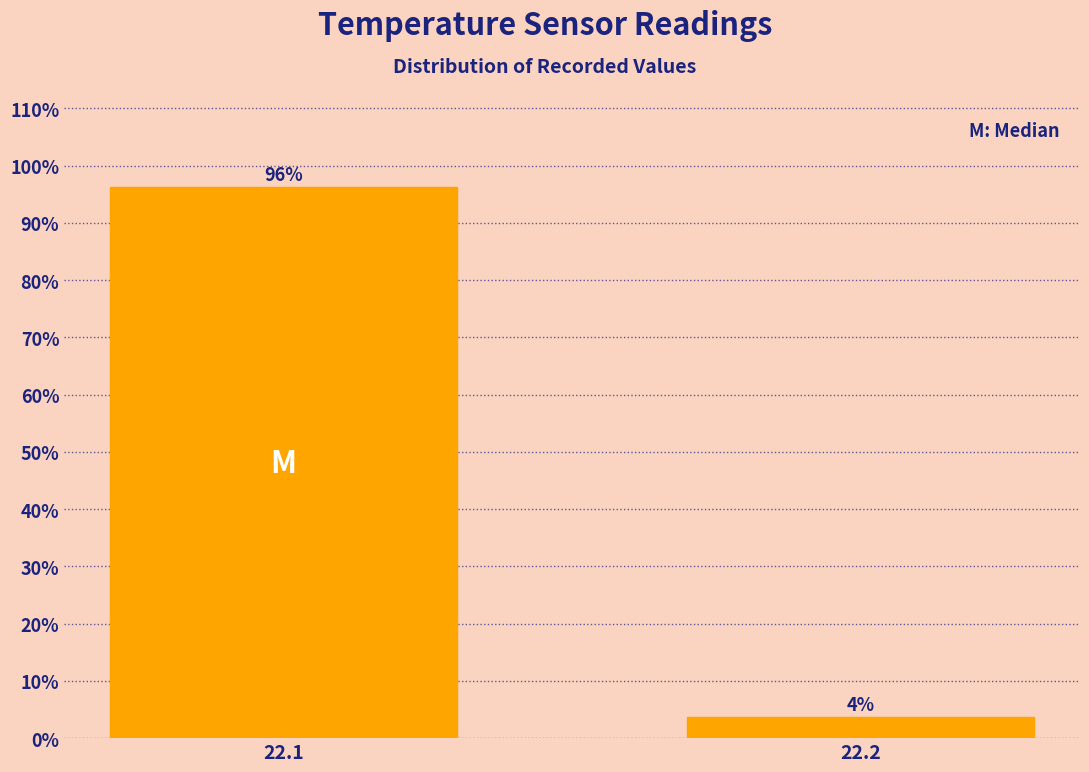

Which label corresponds to the smallest value in the chart?

22.2